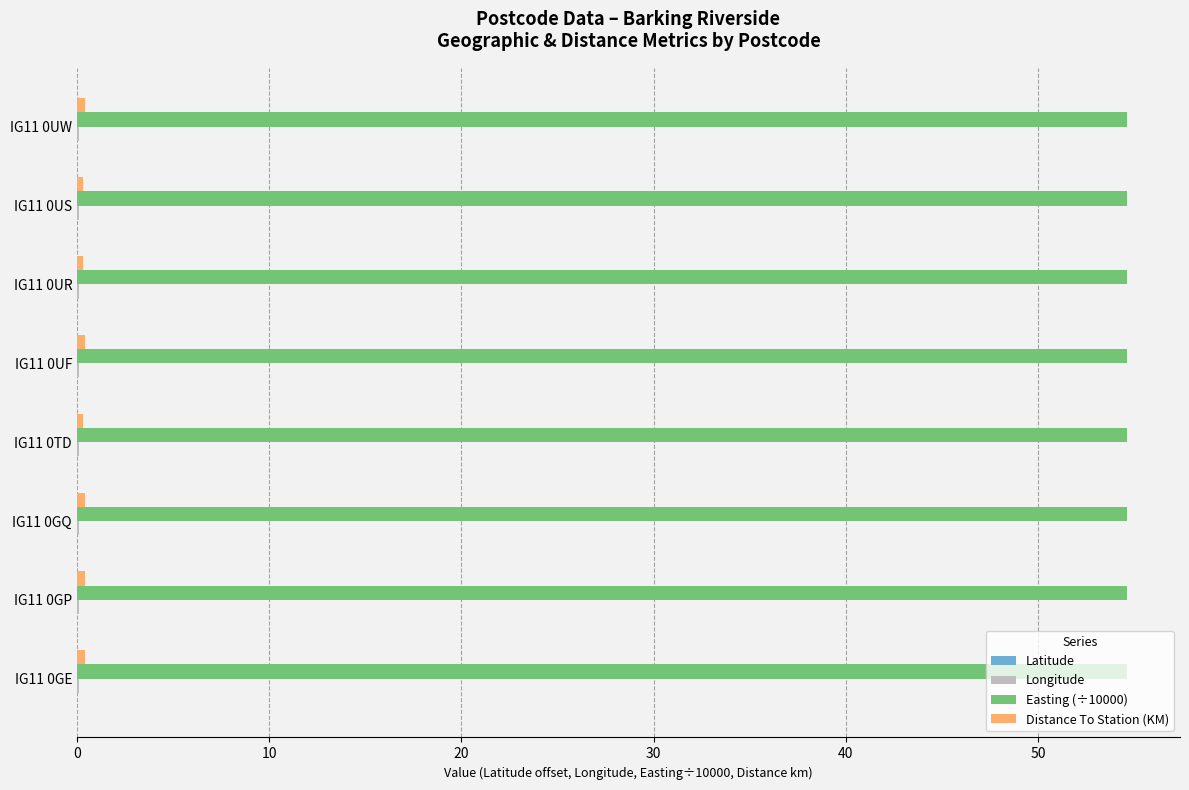

Is it true that Easting (÷10000) equals 54.7 at IG11 0GP?

True